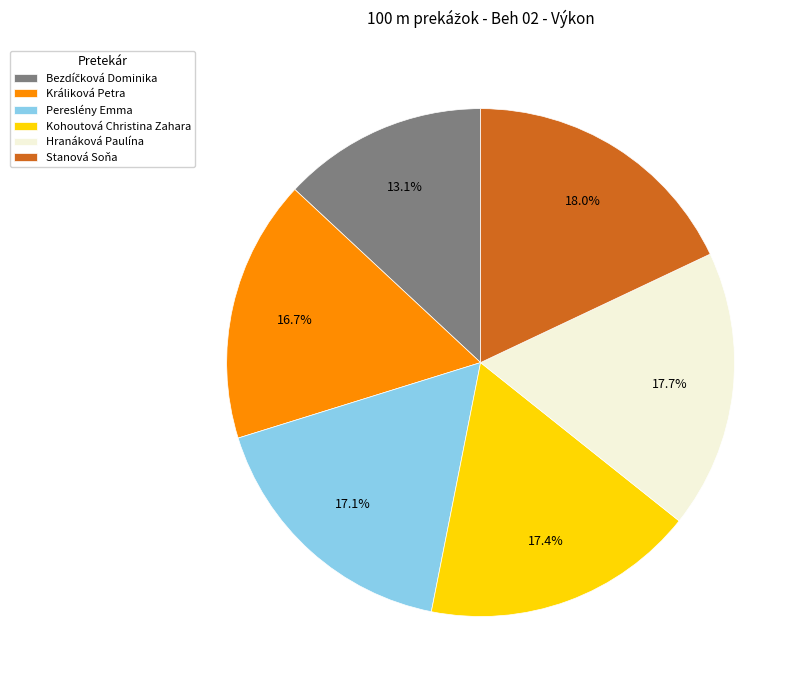

What is the ratio of the value at Pereslény Emma to the value at Králiková Petra?

1.0